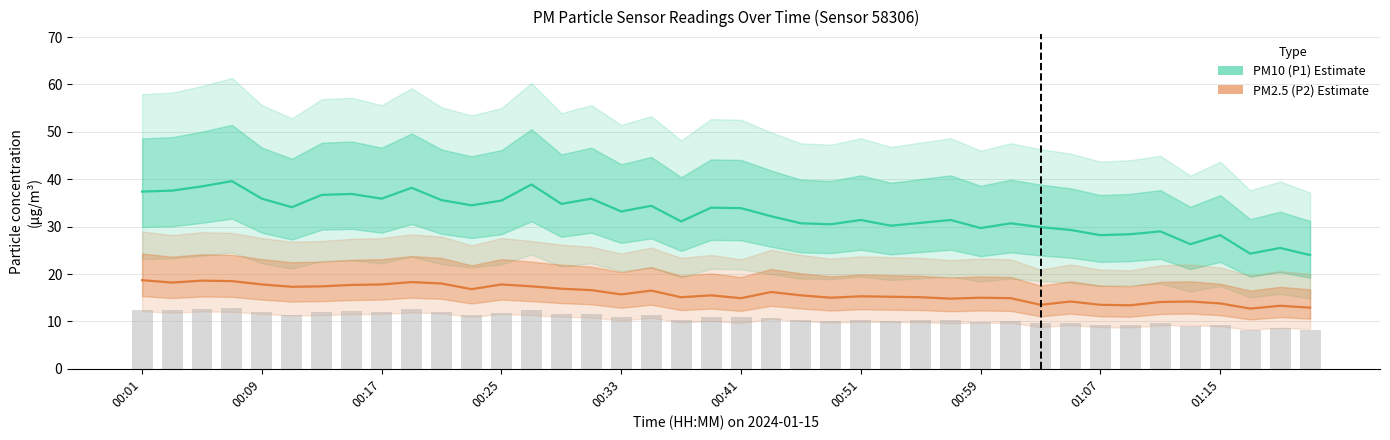

Which series has the largest total across all categories?

PM10 (P1)